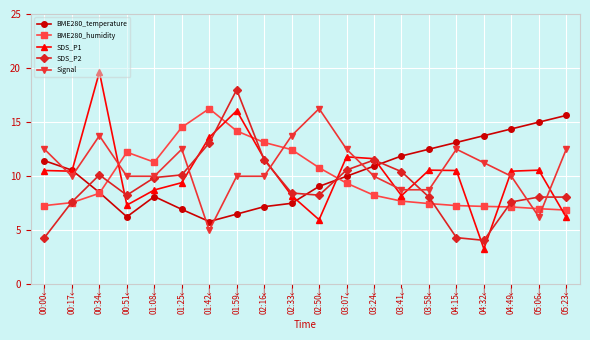

True or false: BME280_temperature has more than 2 interior local peaks.

False